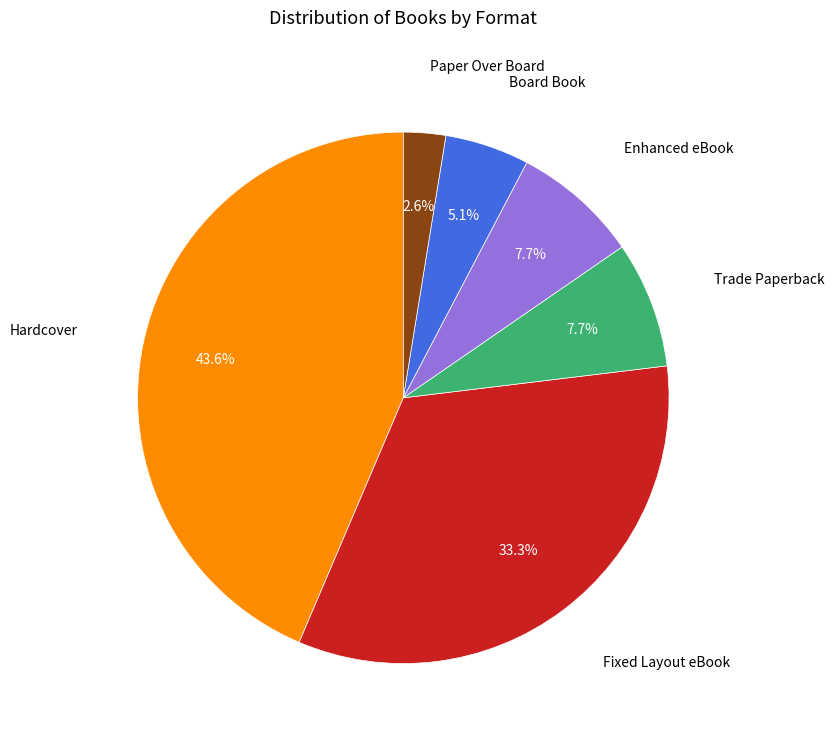

Is there a majority slice in this chart?

No